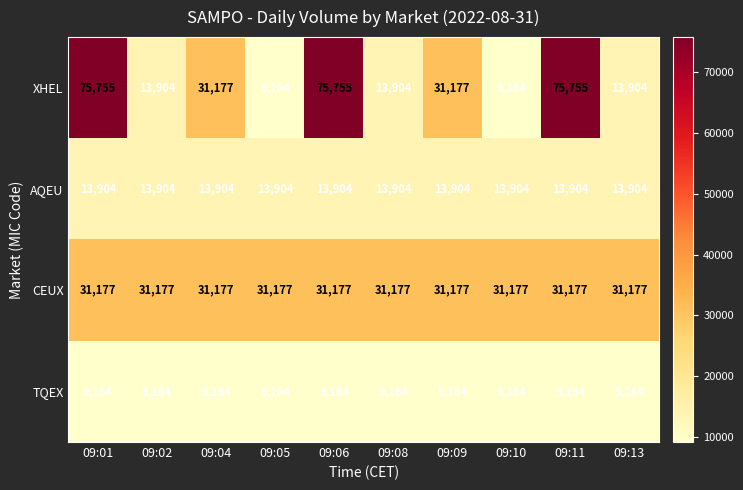

Which series has the largest total across all categories?

XHEL